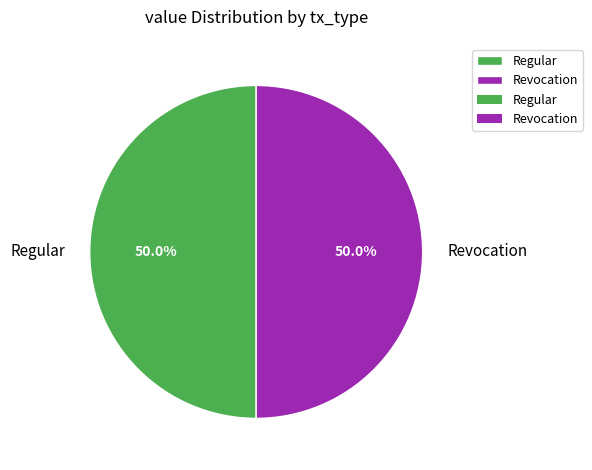

What is the ratio of the value at Revocation to the value at Regular?

1.0